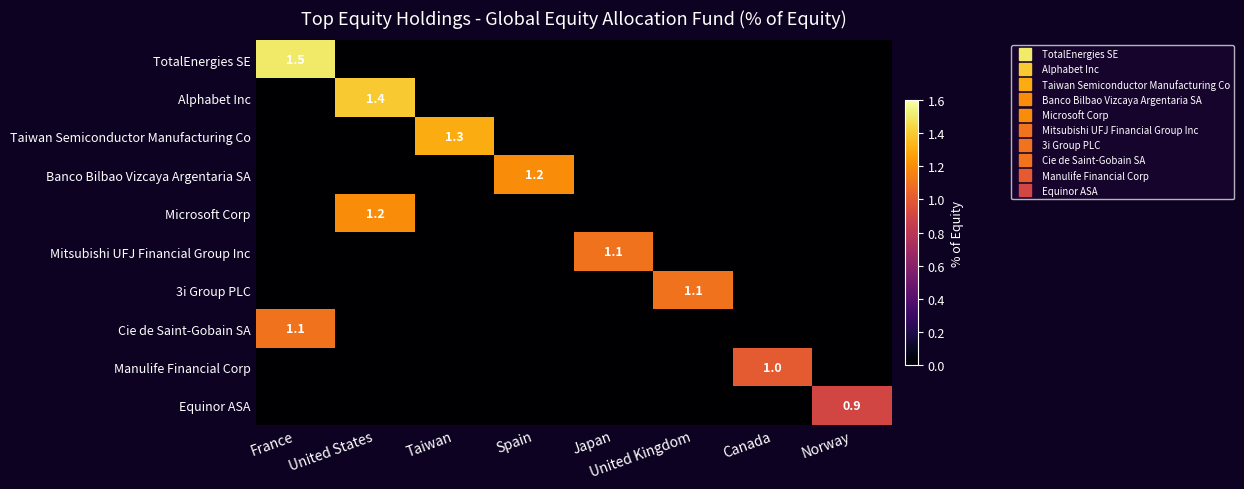

How many data points does each series have?

8